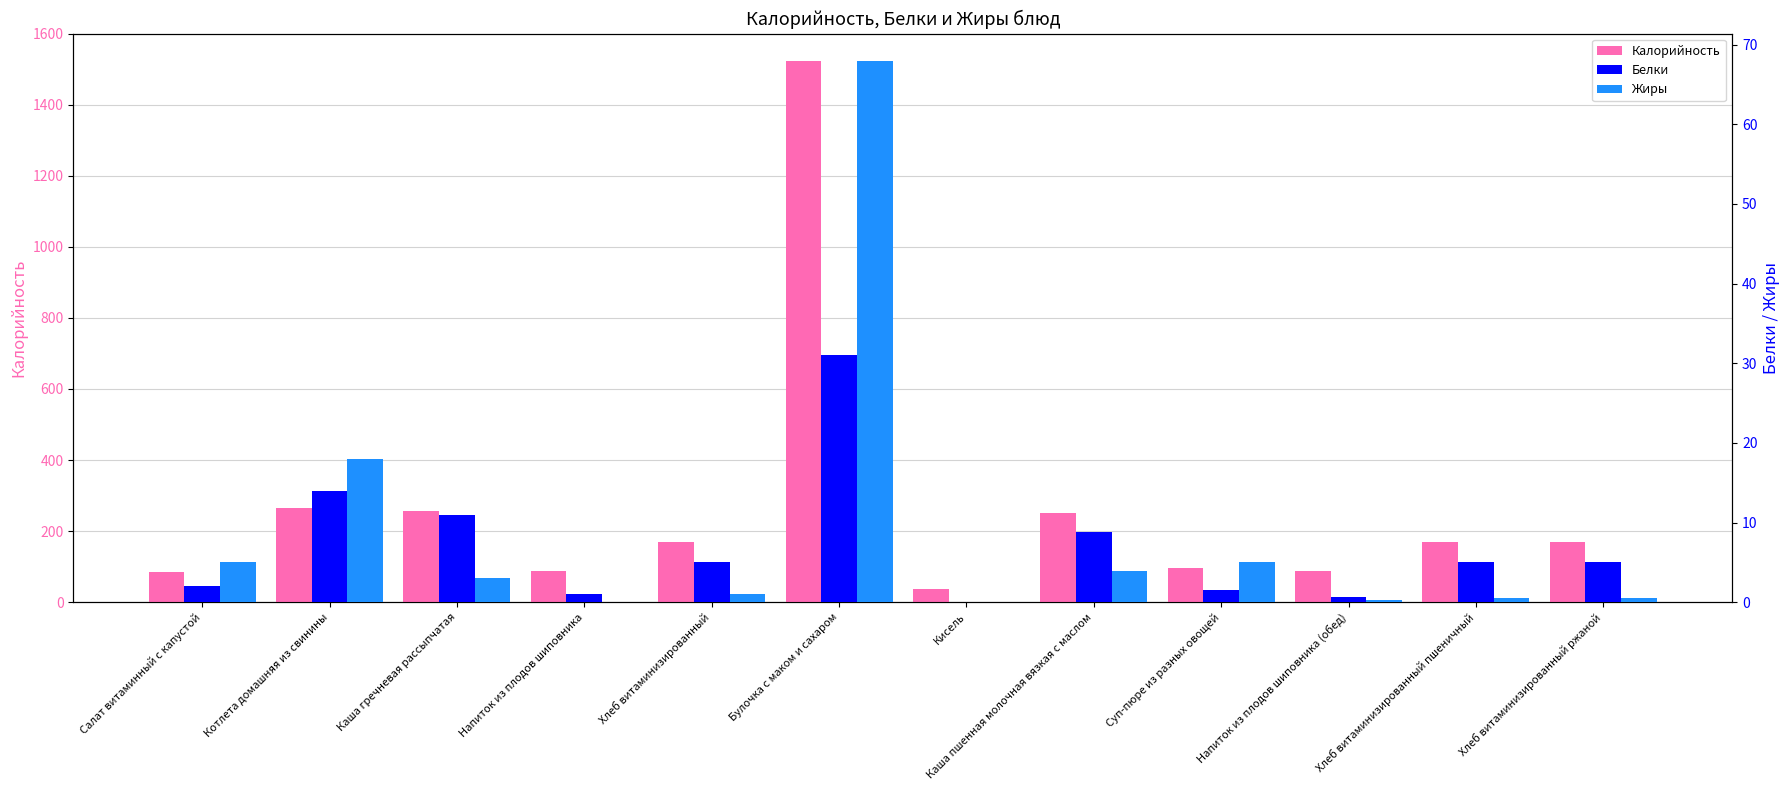

What is the average value of the Белки series?

7.1